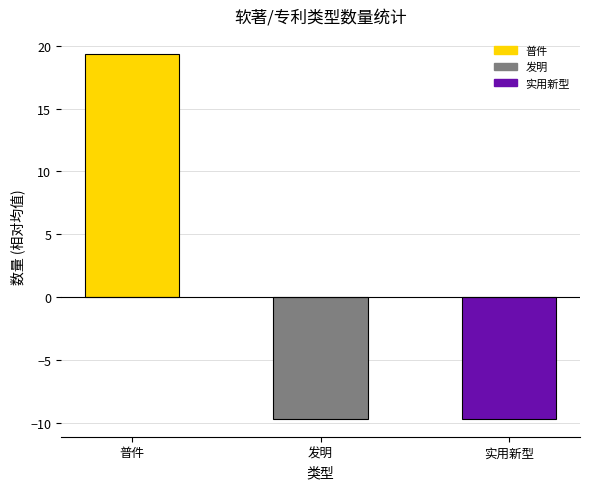

What value does the data have at 实用新型?

-9.7